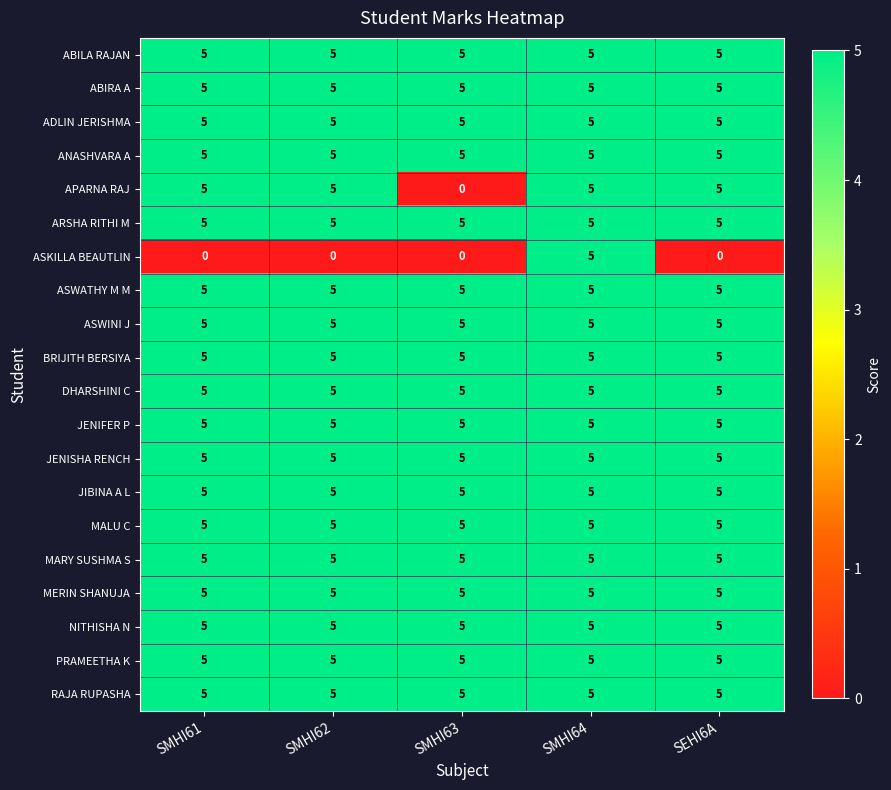

Which series changed the most between SMHI64 and SEHI6A?

ASKILLA BEAUTLIN